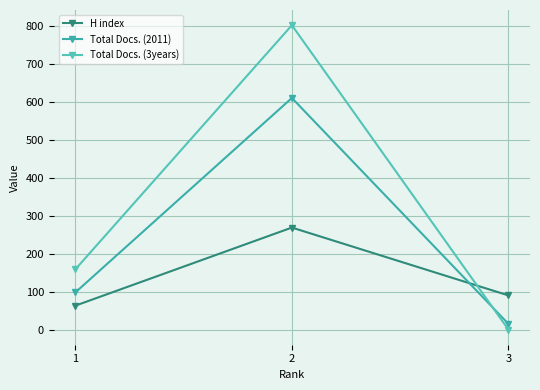

Count the Total Docs. (2011) values in the range 15 to 611.

3